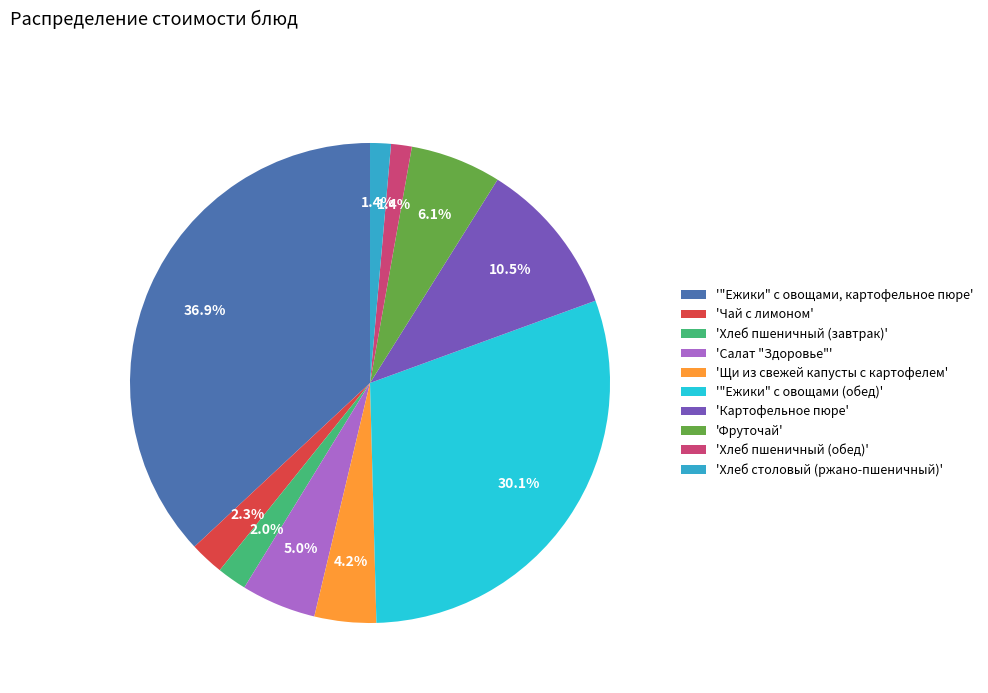

Count the number of slices in the pie.

10